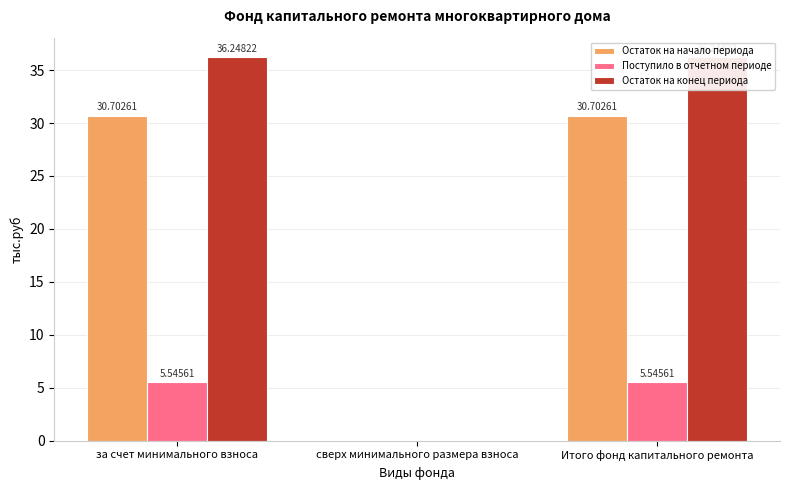

What are all the series names shown in the legend?

Остаток на начало периода, Поступило в отчетном периоде, Остаток на конец периода